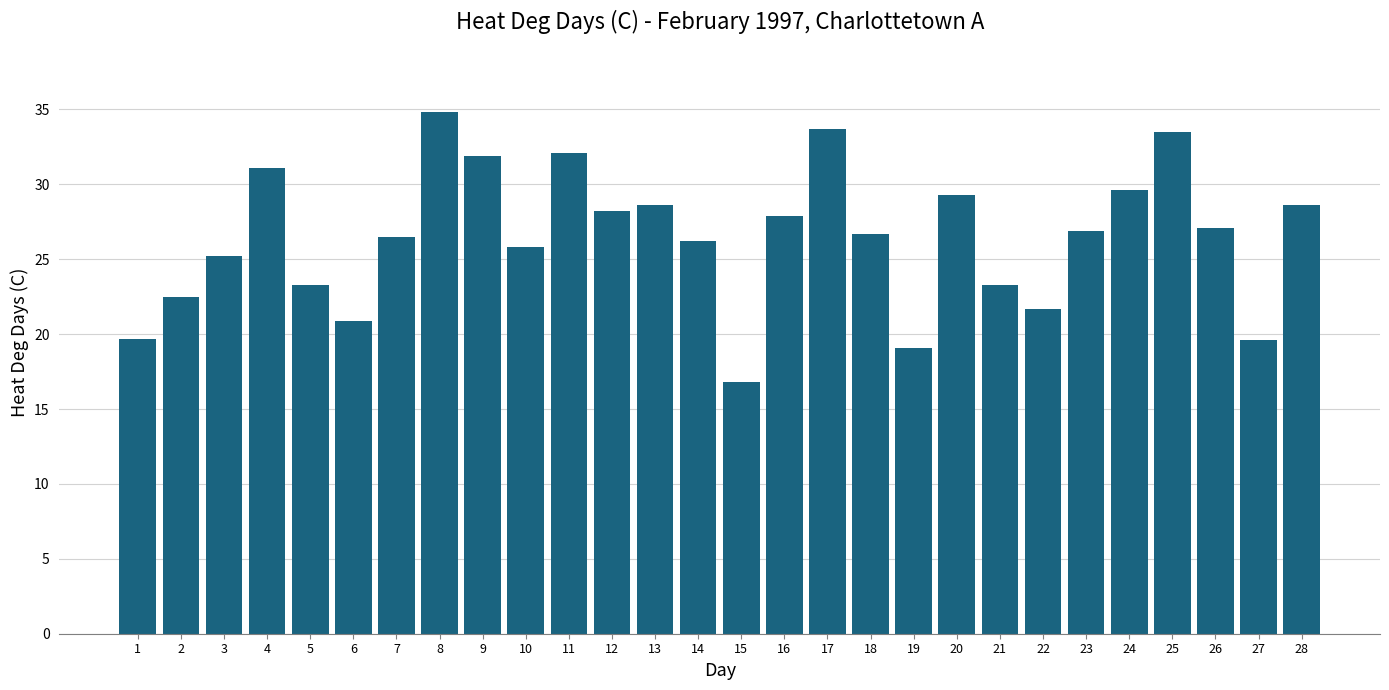

At which category does the chart reach its peak across all series?

8